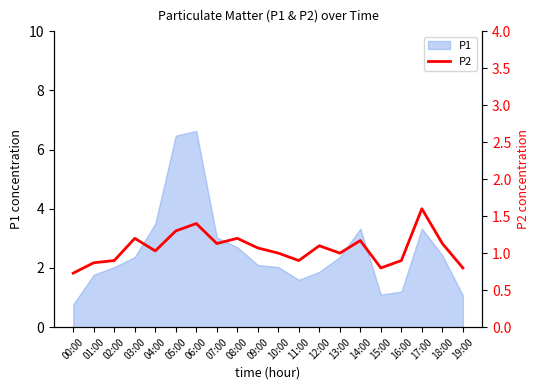

The P1 series shows 2.7 at 08:00. True or false?

True